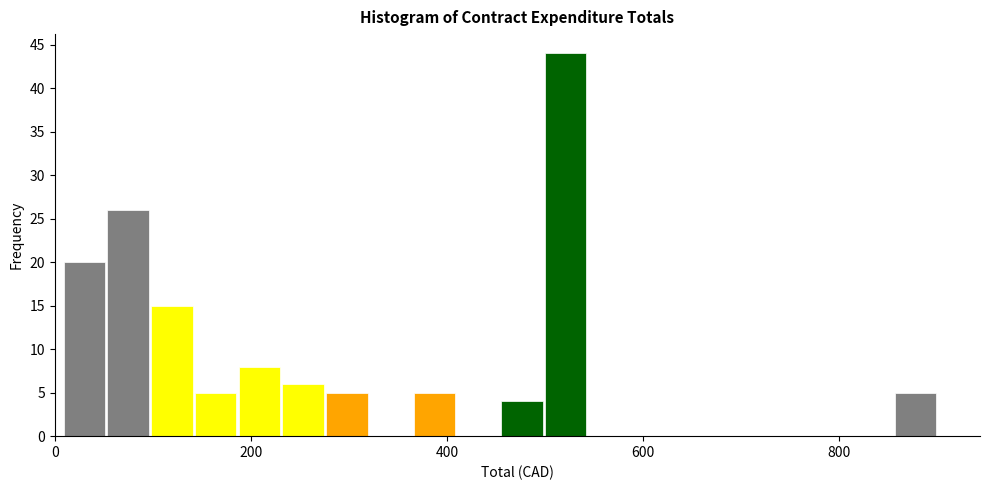

Around what value on the x-axis is the tallest bar? Give the approximate position of its centre, as read against the axis.

520